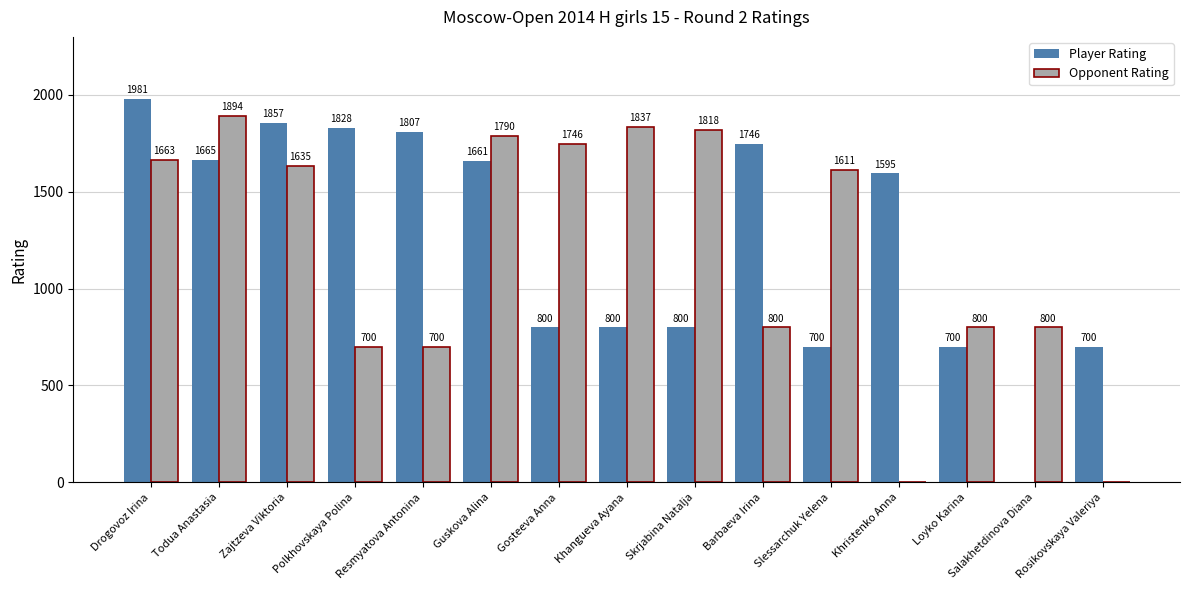

Reading left to right, transcribe all the data shown in this chart.

Player Rating: 1981	1665	1857	1828	1807	1661	800	800	800	1746	700	1595	700	0	700
Opponent Rating: 1663	1894	1635	700	700	1790	1746	1837	1818	800	1611	0	800	800	0